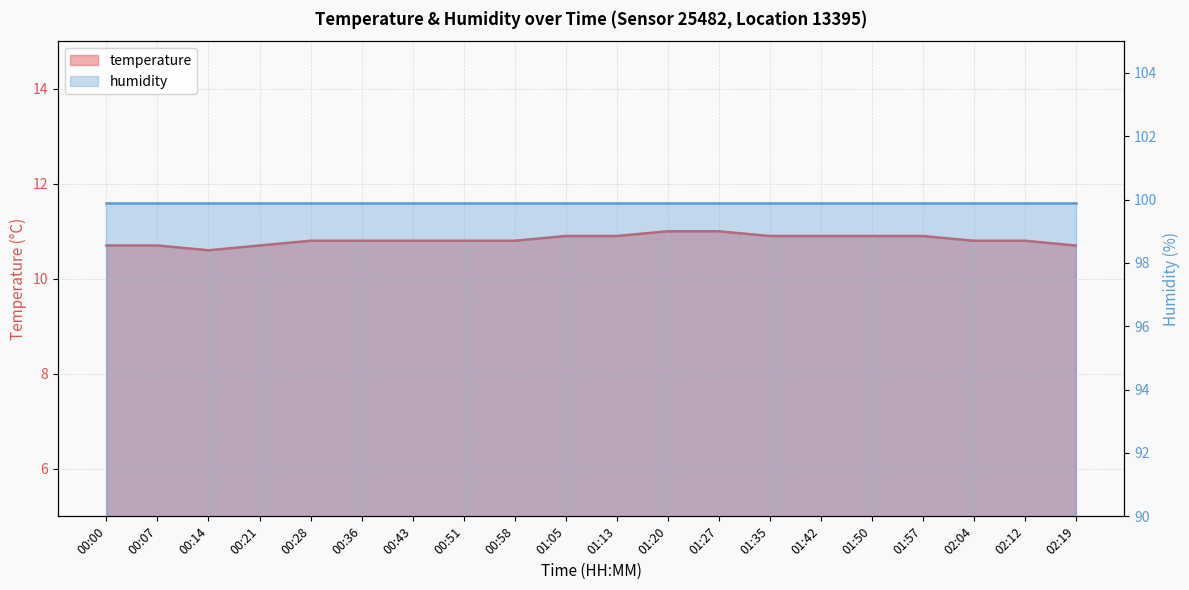

What is the difference between the second highest and minimum values?

0.4